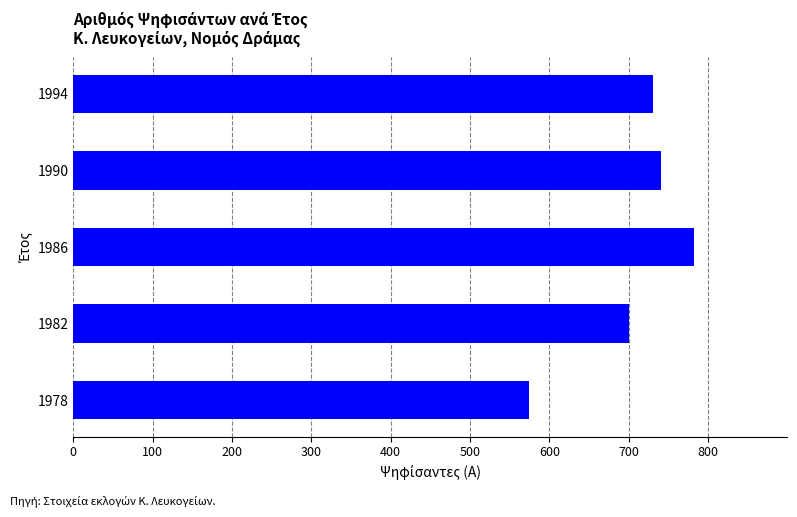

What is the difference between the second highest and second lowest values?

40